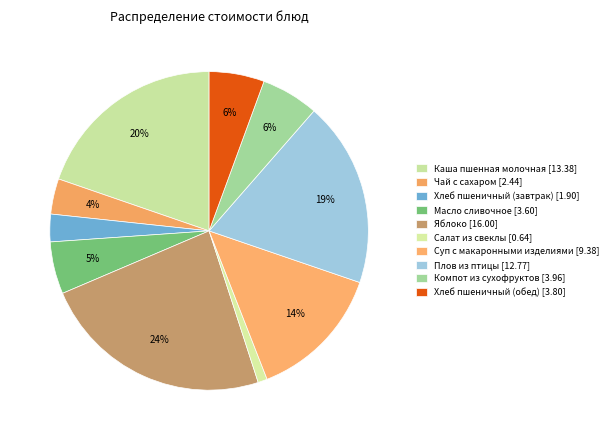

Which slice is the largest?

Яблоко